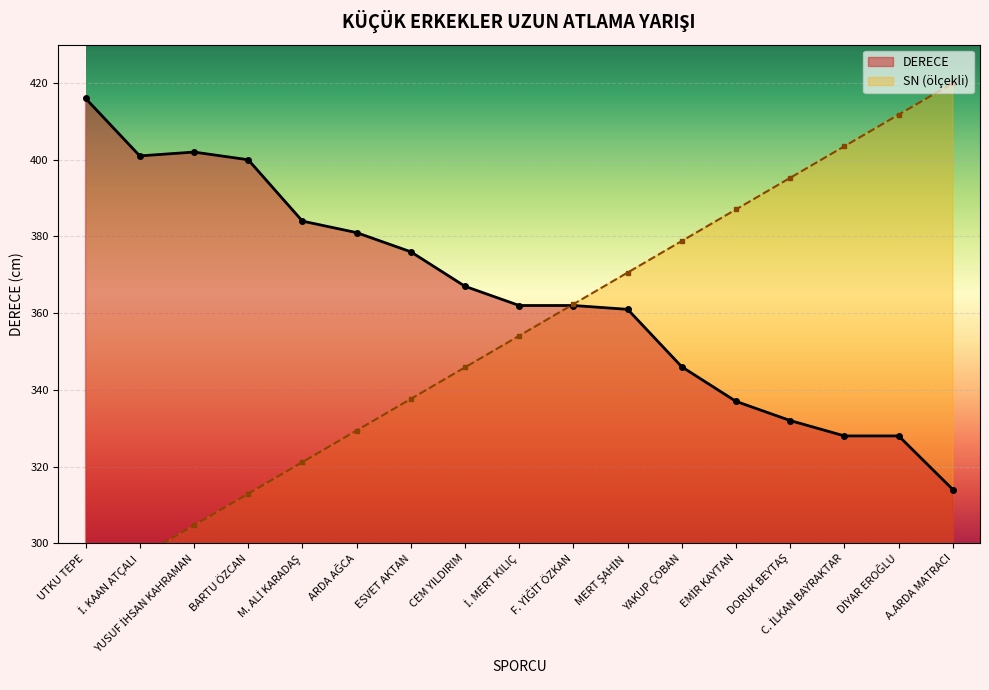

The DERECE series shows 337.0 at EMİR KAYTAN. True or false?

True